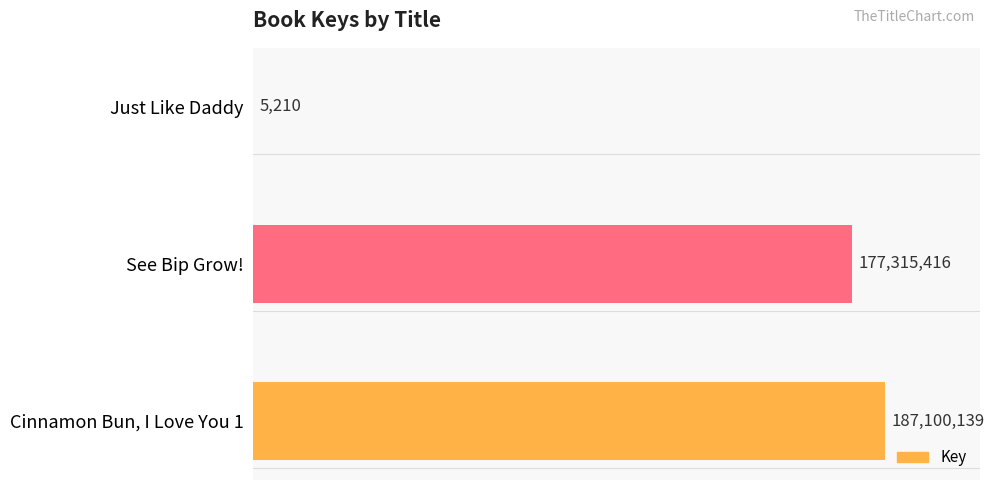

The chart shows a value of 187100139 at Cinnamon Bun, I Love You 1. True or false?

True